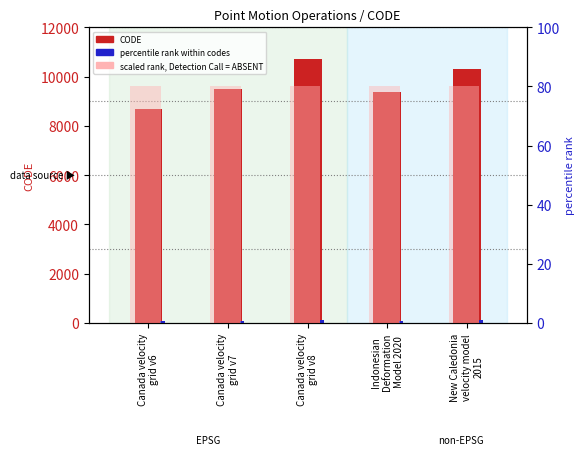

What position from the right is New Caledonia
velocity model
2015?

1